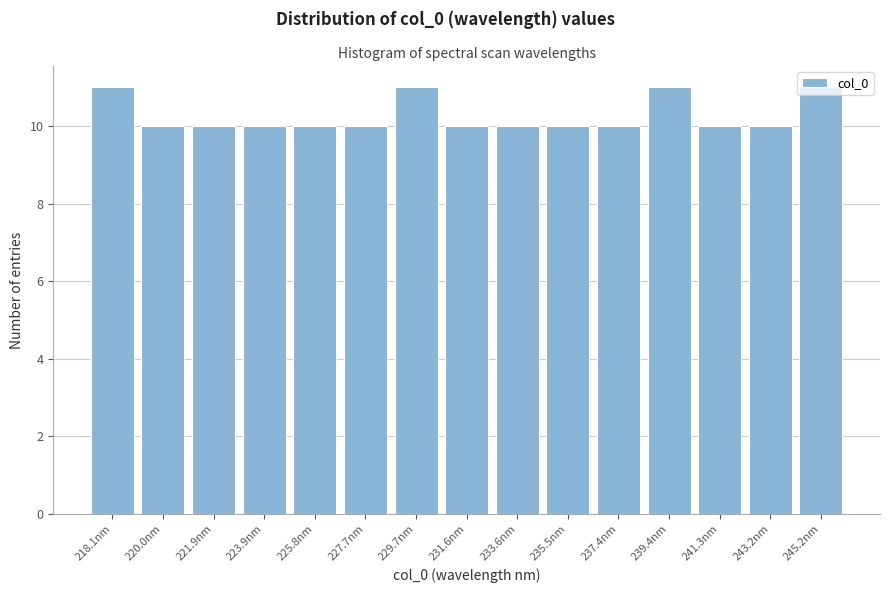

What is the smallest value displayed?

10